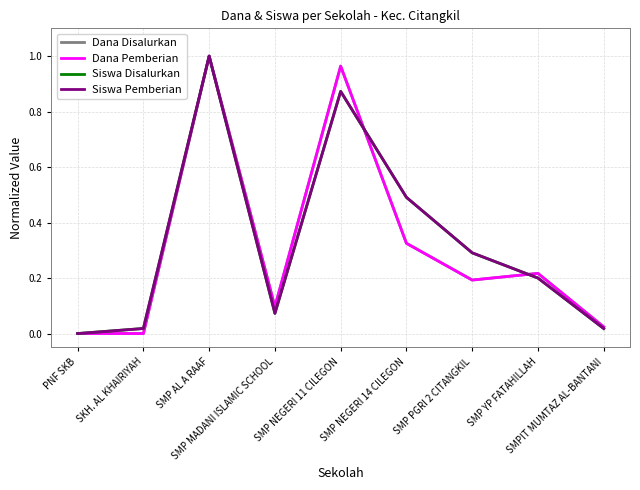

Does the chart display data point markers on the line(s)?

No